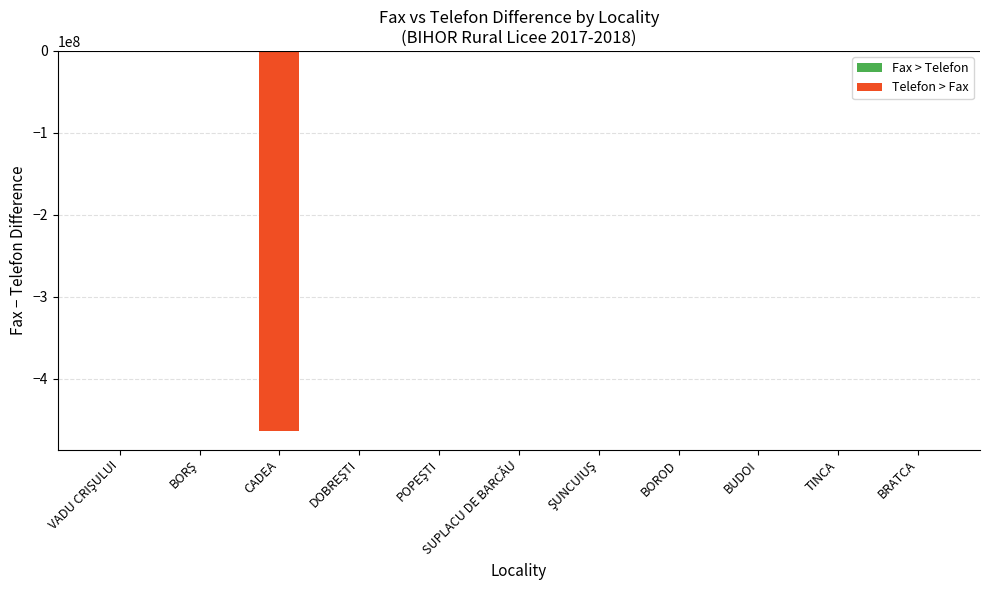

Rank the categories by value from highest to lowest.

VADU CRIŞULUI, BORŞ, DOBREŞTI, SUPLACU DE BARCĂU, BOROD, BUDOI, TINCA, BRATCA, POPEŞTI, ŞUNCUIUŞ, CADEA